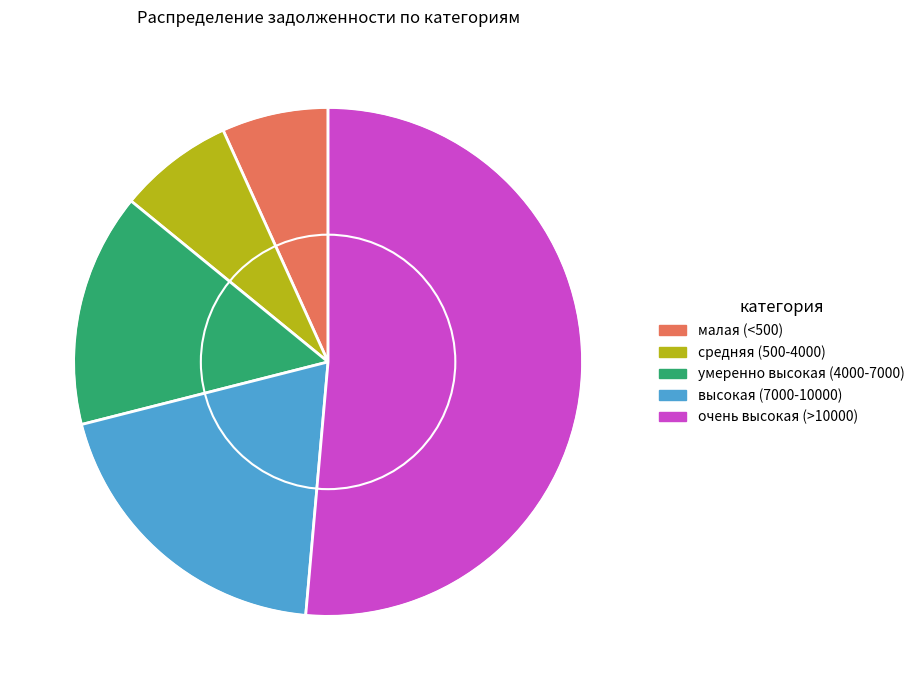

Is there any slice that represents more than half of the pie?

Yes